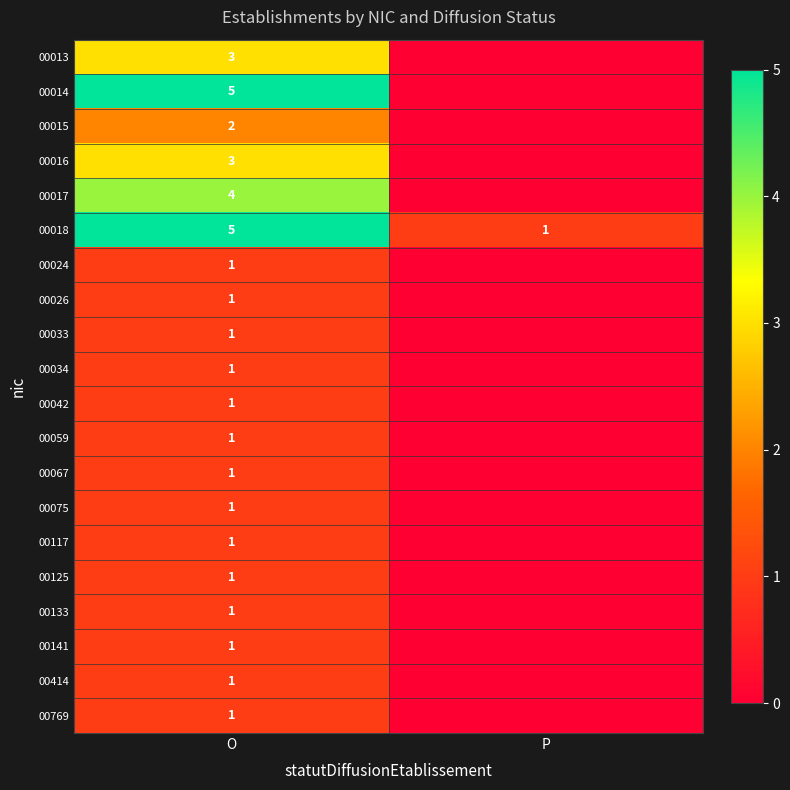

What is the spread (max minus min) of values at O?

4